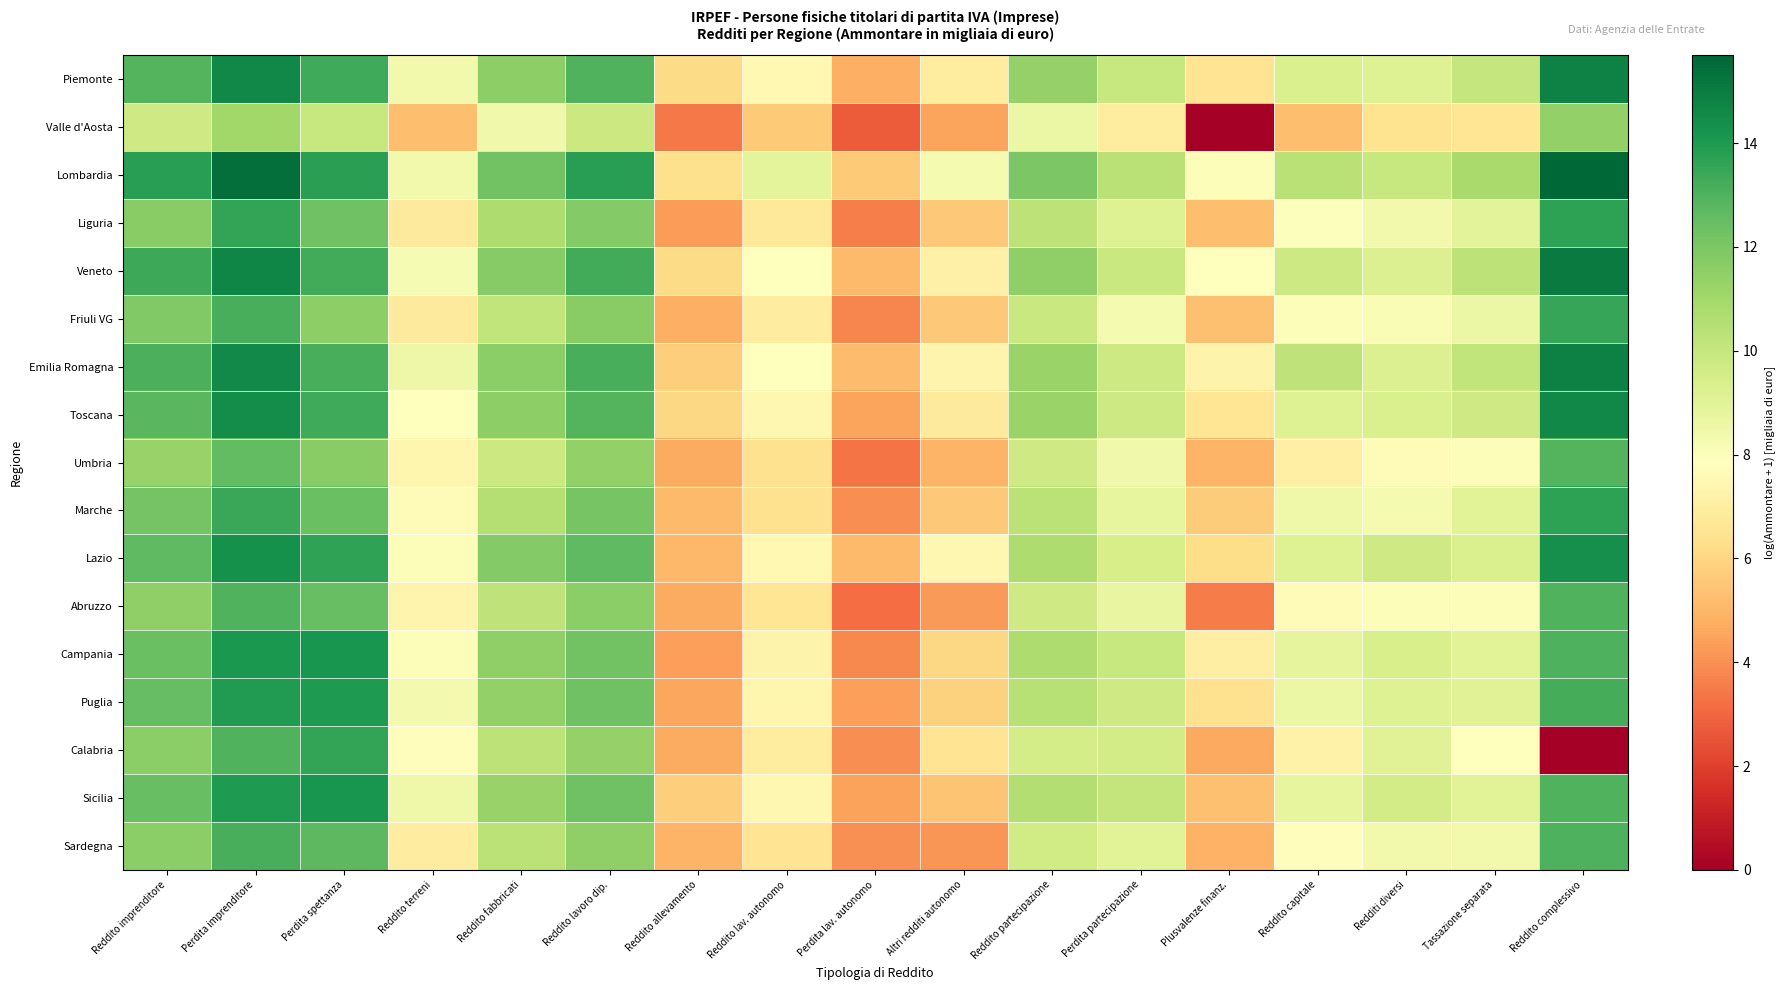

Rank the series at Perdita lav. autonomo from lowest to highest value.

Valle d'Aosta, Abruzzo, Umbria, Liguria, Friuli VG, Campania, Marche, Calabria, Sardegna, Puglia, Sicilia, Toscana, Piemonte, Lazio, Veneto, Emilia Romagna, Lombardia